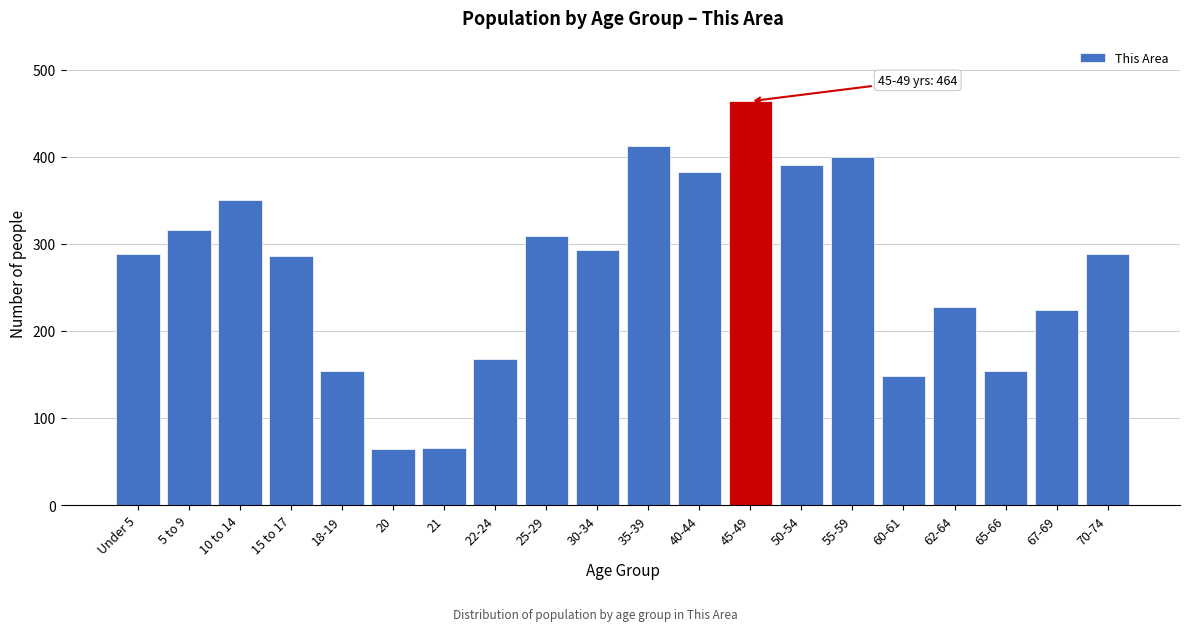

What is the sum of all values?

5388